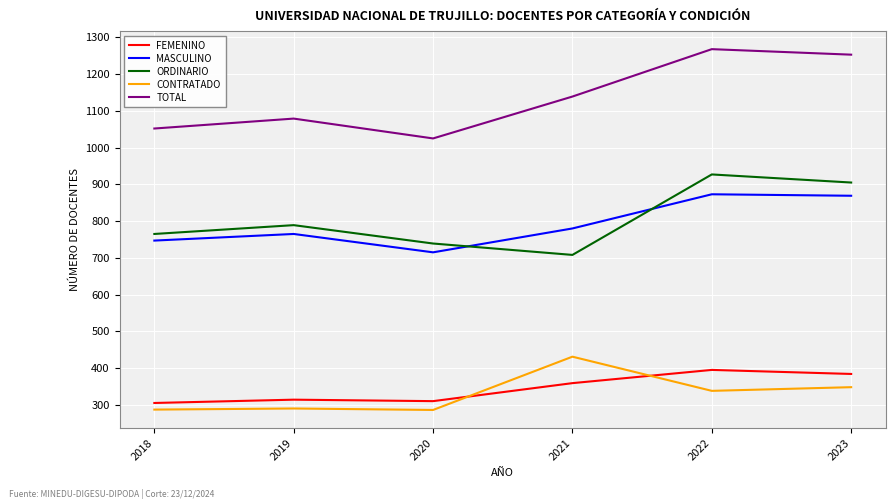

True or false: CONTRATADO has more than 0 interior local peaks.

True